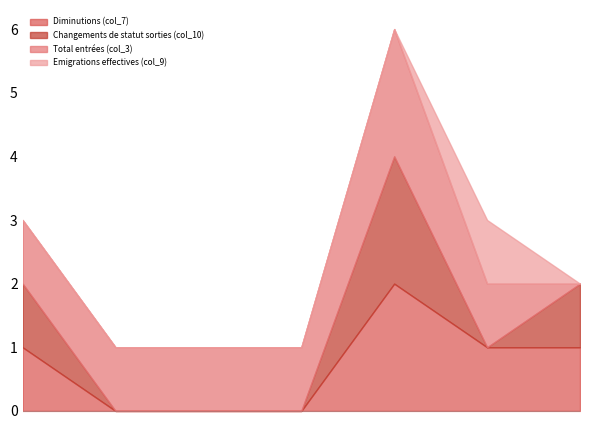

What is the spread (max minus min) of values at République slovaque?

1